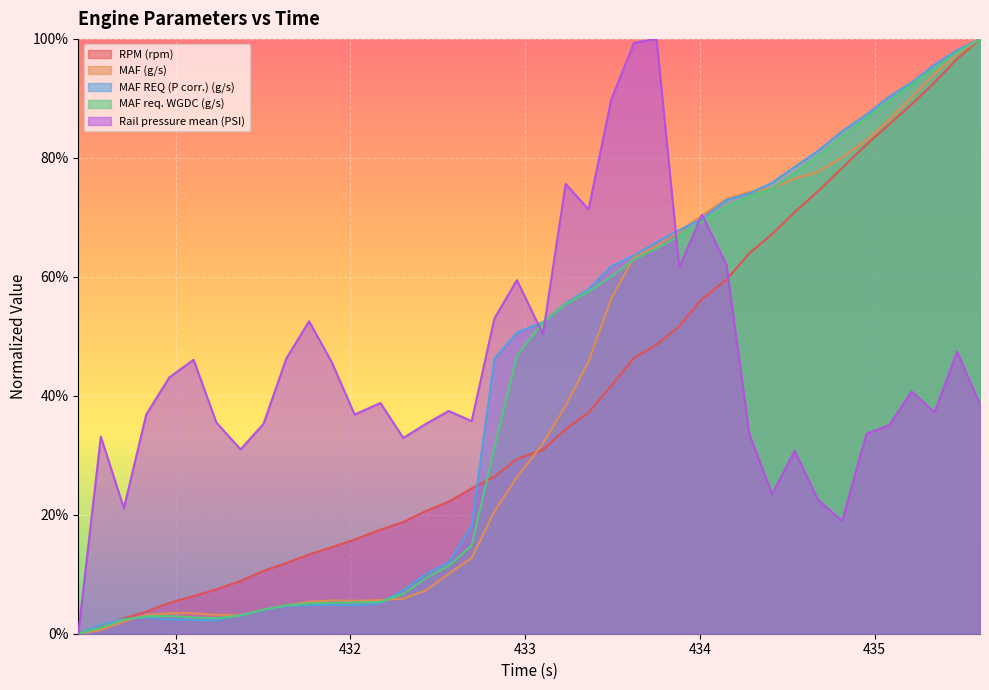

What is the value of the MAF req. WGDC (g/s) point at the 34th from the left?

0.8